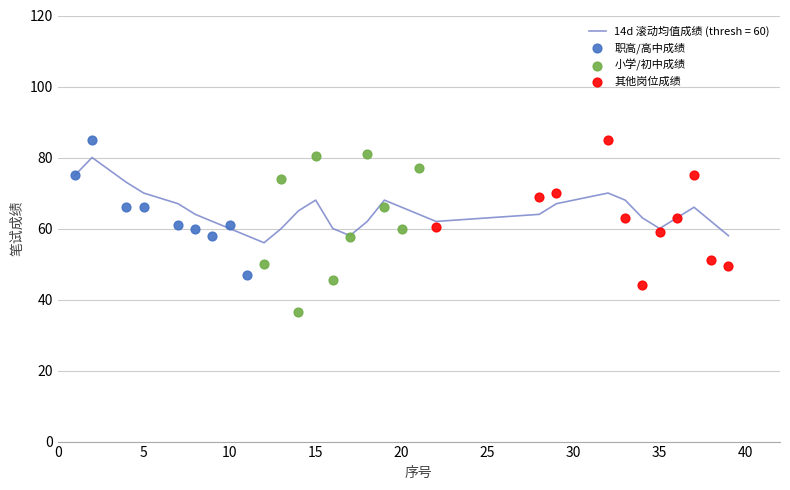

Which has a higher value, 14 or 2?

2